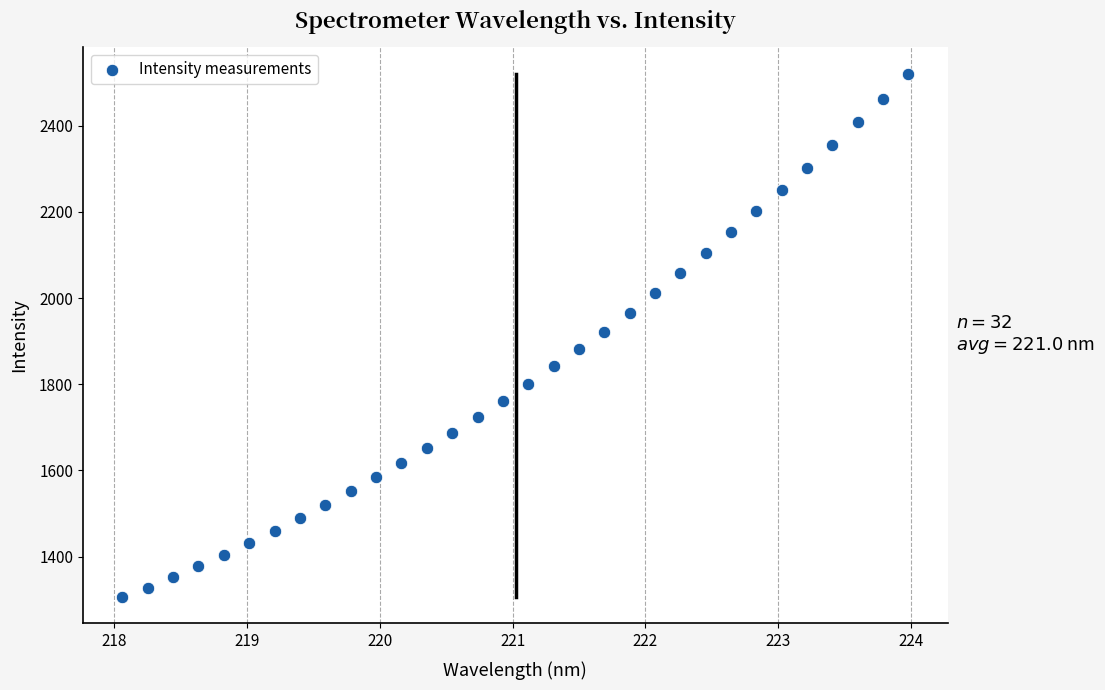

What is the range of Y values (max minus min)?

1215.4